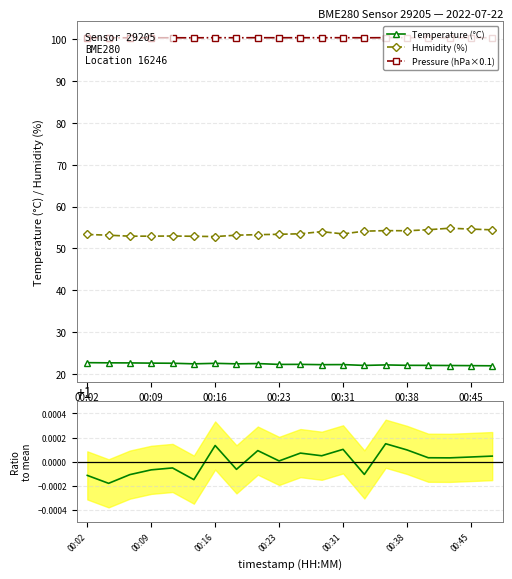

What is the value of the Pressure ratio point at the 17th from the left?

1.0